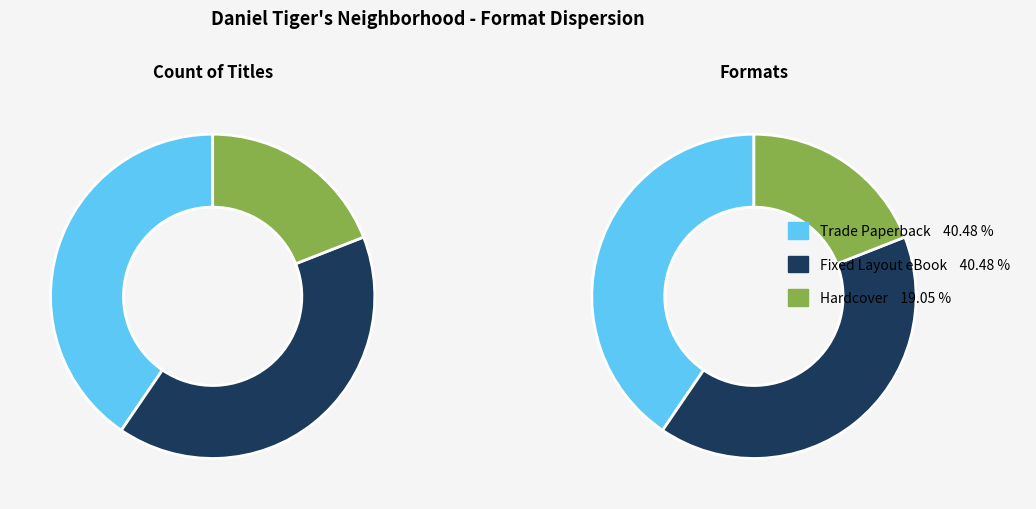

The Trade Paperback slice represents 52% of the pie. True or false?

False